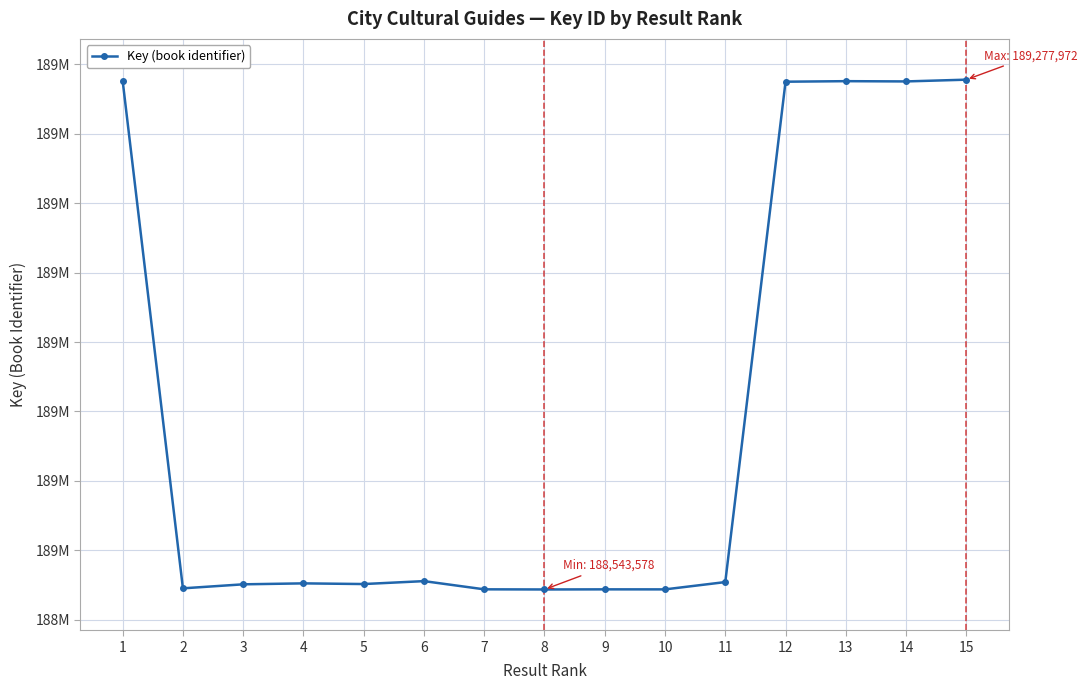

Reading right to left, list all the values displayed in this chart.

15=189277972	14=189275448	13=189275819	12=189275041	11=188554222	10=188543706	9=188543742	8=188543578	7=188543780	6=188555597	5=188551388	4=188552364	3=188550987	2=188545207	1=189276310